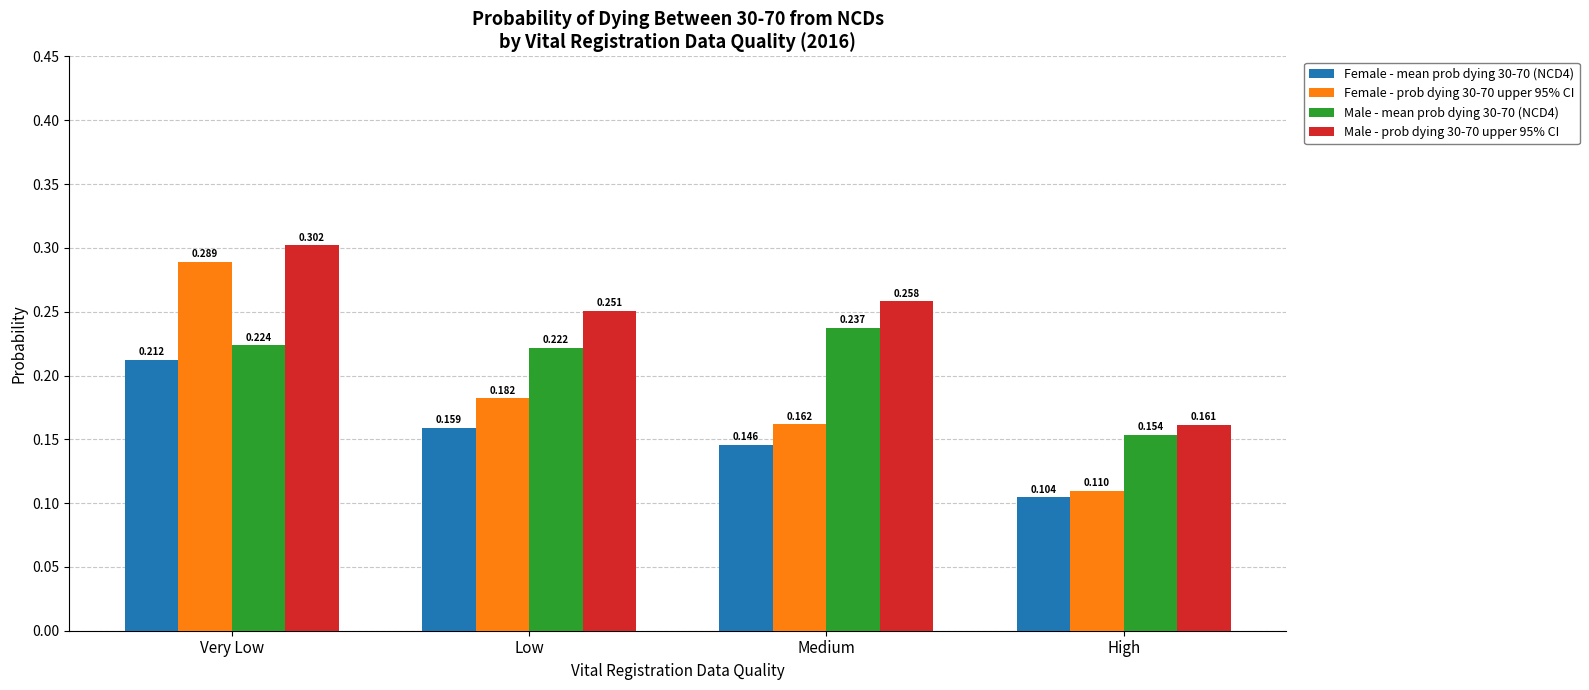

Which category has the highest value in the Female - prob dying 30-70 upper 95% CI series?

Very Low